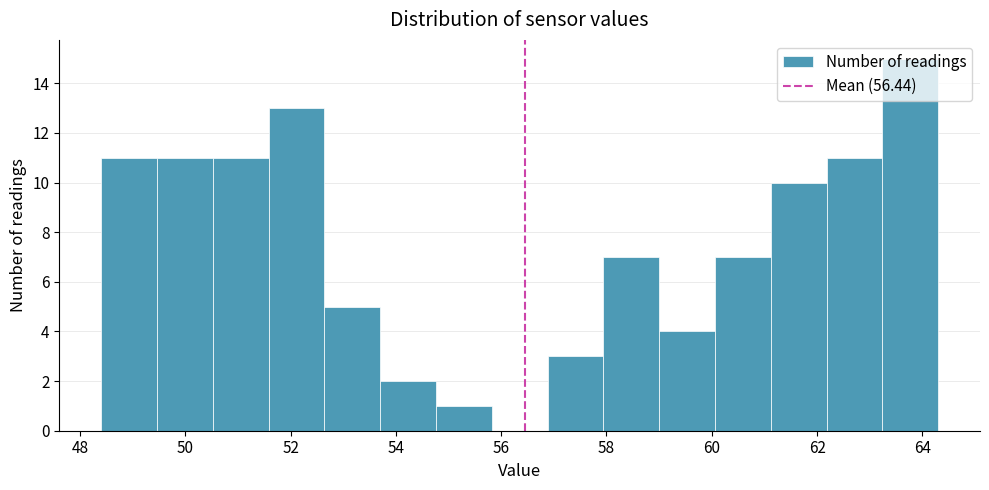

Reading left to right, list every bar in this chart as the range it spans on the x-axis followed by its height. Neither the bar edges nor the heights are printed on the chart, so give them approximately, as read against the axes.

48.40 to 49.46: 11
49.46 to 50.52: 11
50.52 to 51.58: 11
51.58 to 52.64: 13
52.64 to 53.70: 5
53.70 to 54.76: 2
54.76 to 55.82: 1
55.82 to 56.88: 0
56.88 to 57.94: 3
57.94 to 59.00: 7
59.00 to 60.06: 4
60.06 to 61.12: 7
61.12 to 62.18: 10
62.18 to 63.24: 11
63.24 to 64.30: 15